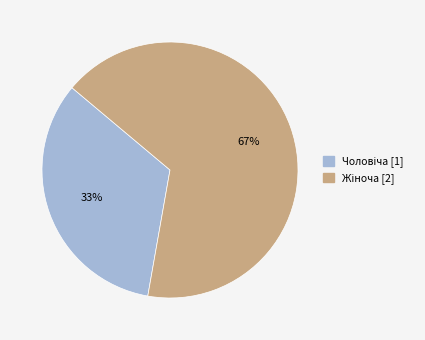

Is there any slice that represents more than half of the pie?

Yes